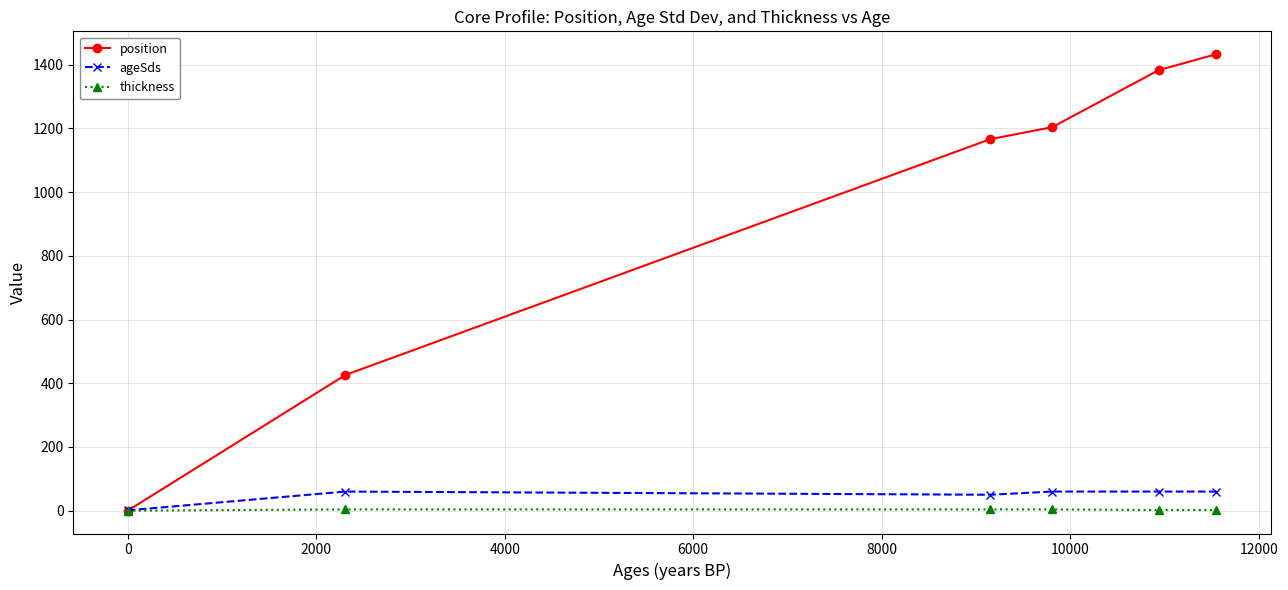

Which series ends up on top after the final intersection of ageSds and position?

position